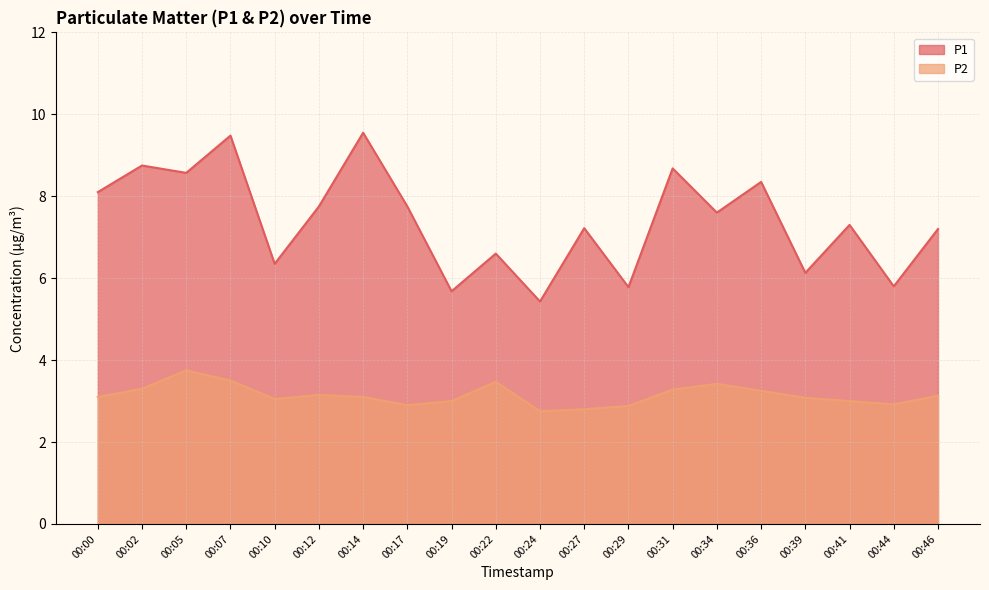

Reading left to right, transcribe all the data shown in this chart.

P1: 00:00=8.1	00:02=8.8	00:05=8.6	00:07=9.5	00:10=6.3	00:12=7.8	00:14=9.6	00:17=7.8	00:19=5.7	00:22=6.6	00:24=5.4	00:27=7.2	00:29=5.8	00:31=8.7	00:34=7.6	00:36=8.3	00:39=6.1	00:41=7.3	00:44=5.8	00:46=7.2
P2: 00:00=3.1	00:02=3.3	00:05=3.8	00:07=3.5	00:10=3.0	00:12=3.1	00:14=3.1	00:17=2.9	00:19=3.0	00:22=3.5	00:24=2.8	00:27=2.8	00:29=2.9	00:31=3.3	00:34=3.4	00:36=3.2	00:39=3.1	00:41=3.0	00:44=2.9	00:46=3.1